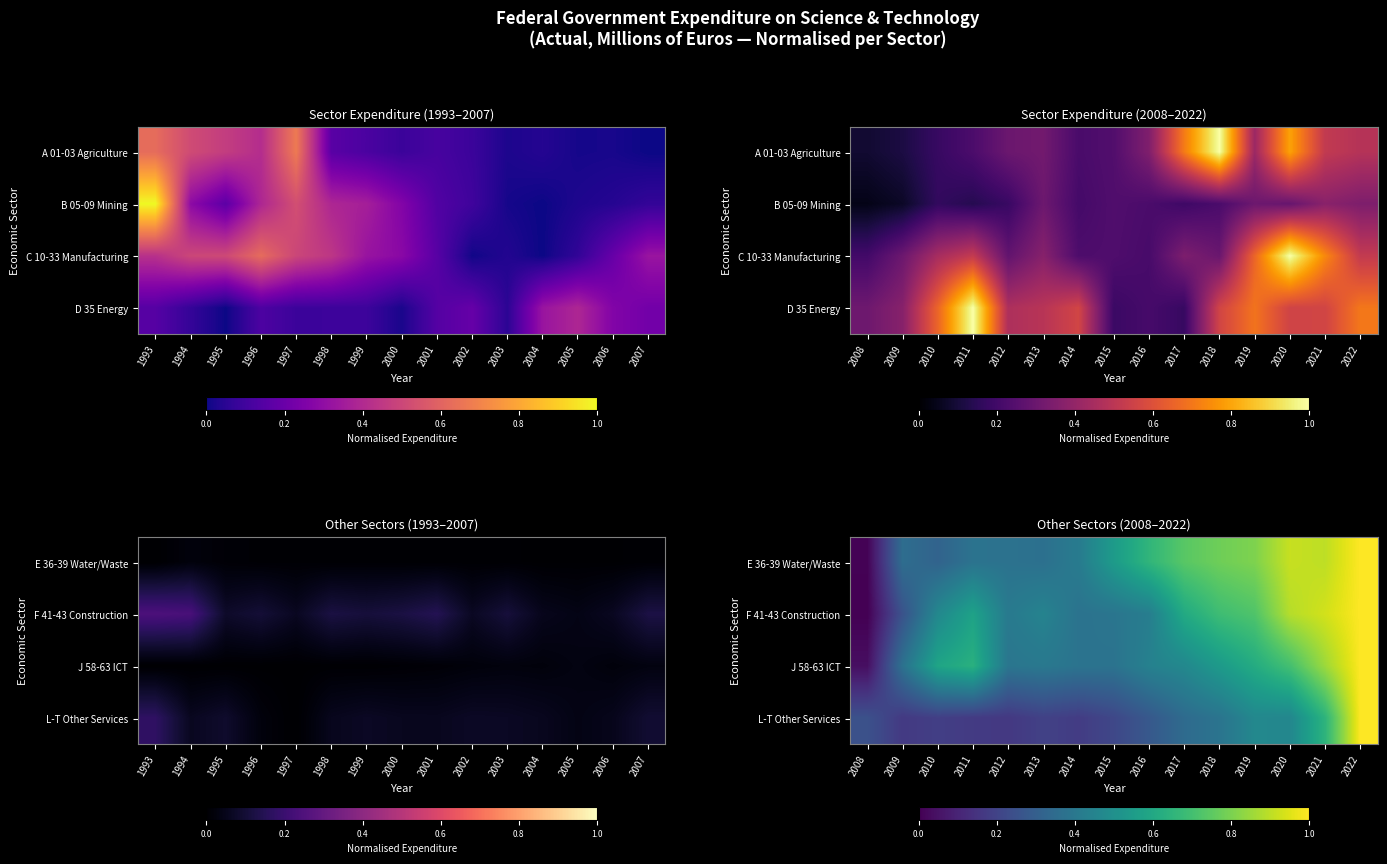

What is the total value across all series at 2008?

0.3